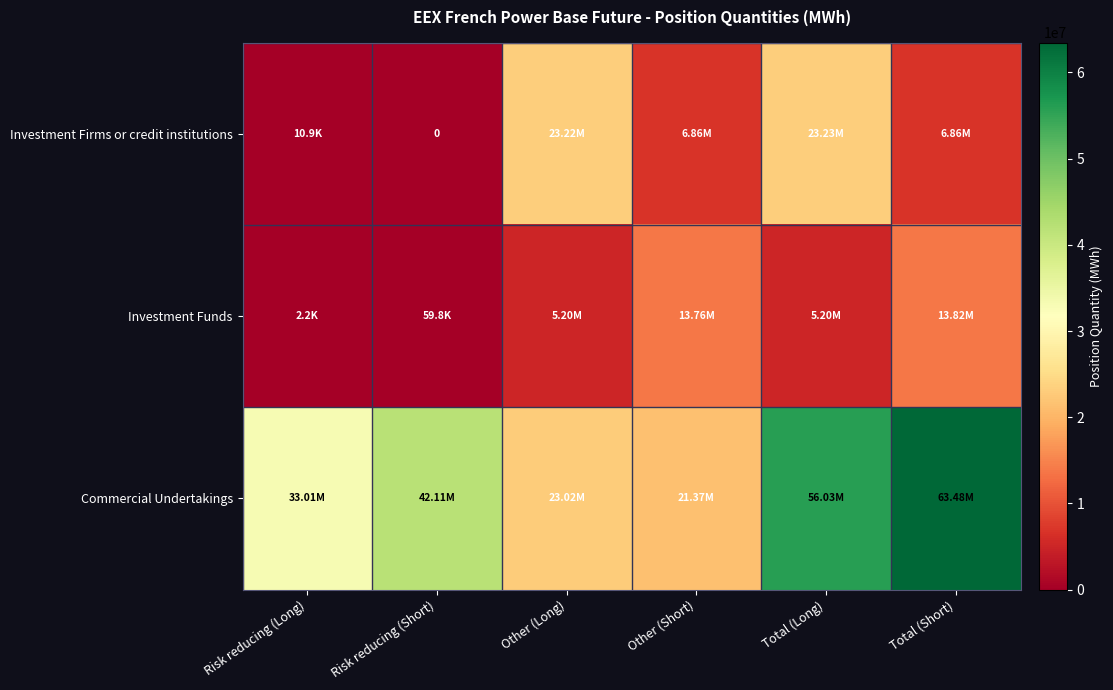

The Investment Funds series shows 59787 at Risk reducing (Short). True or false?

True